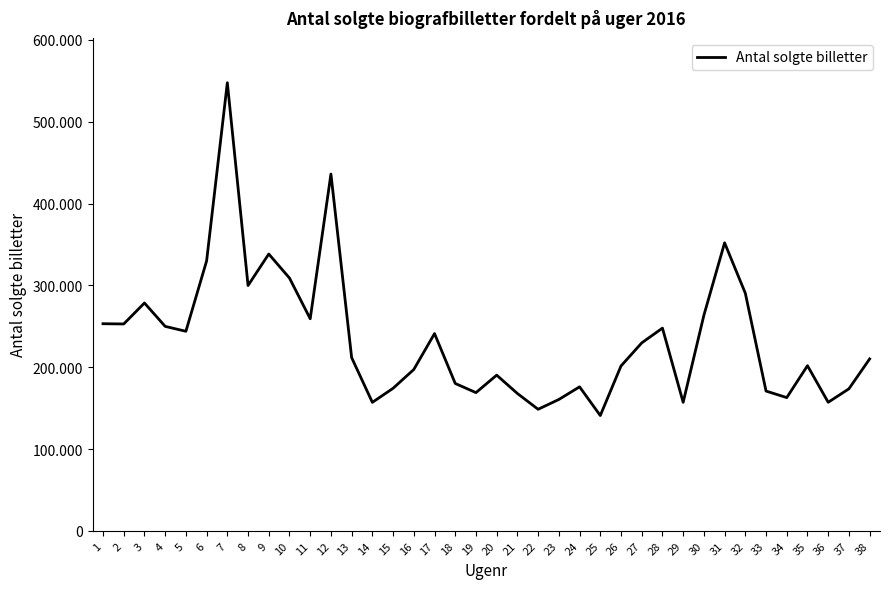

What is the sum of all values?

8931505